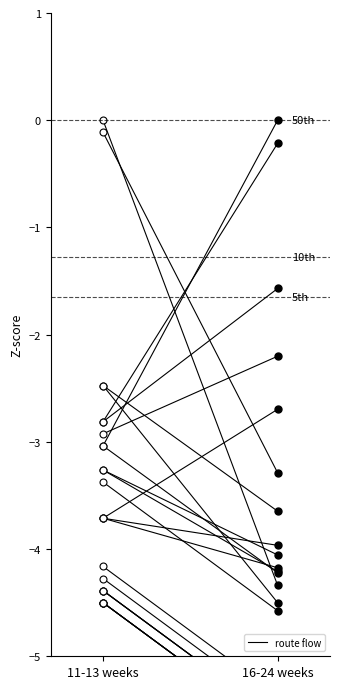

What is the change in value from 11-13 weeks to 16-24 weeks?

-1.2